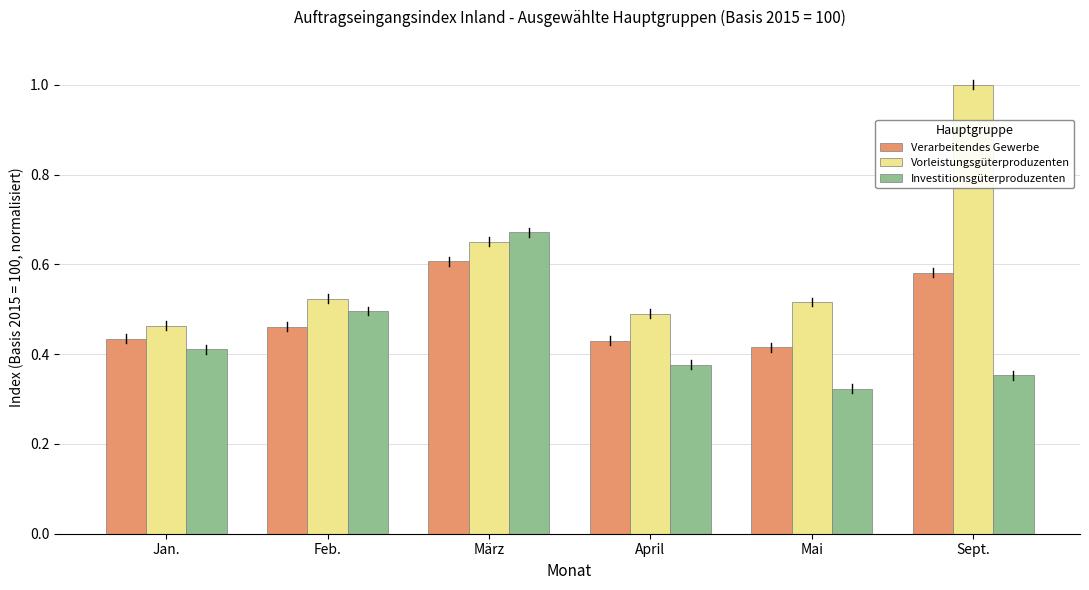

What is the difference between the highest and lowest values at Jan.?

0.1